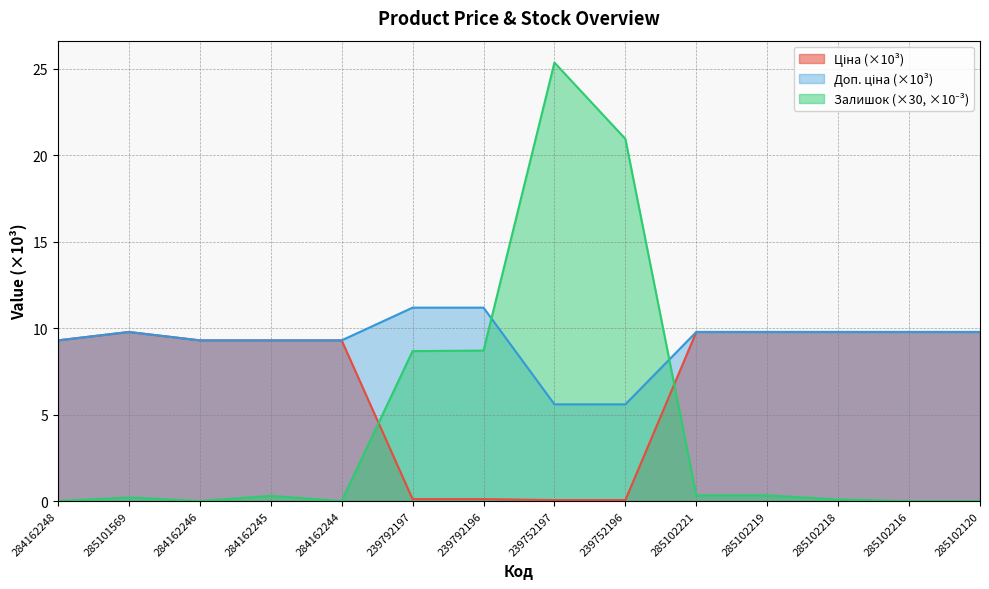

Is the value of Залишок at 284162245 greater than the value of Ціна at 239792197?

Yes